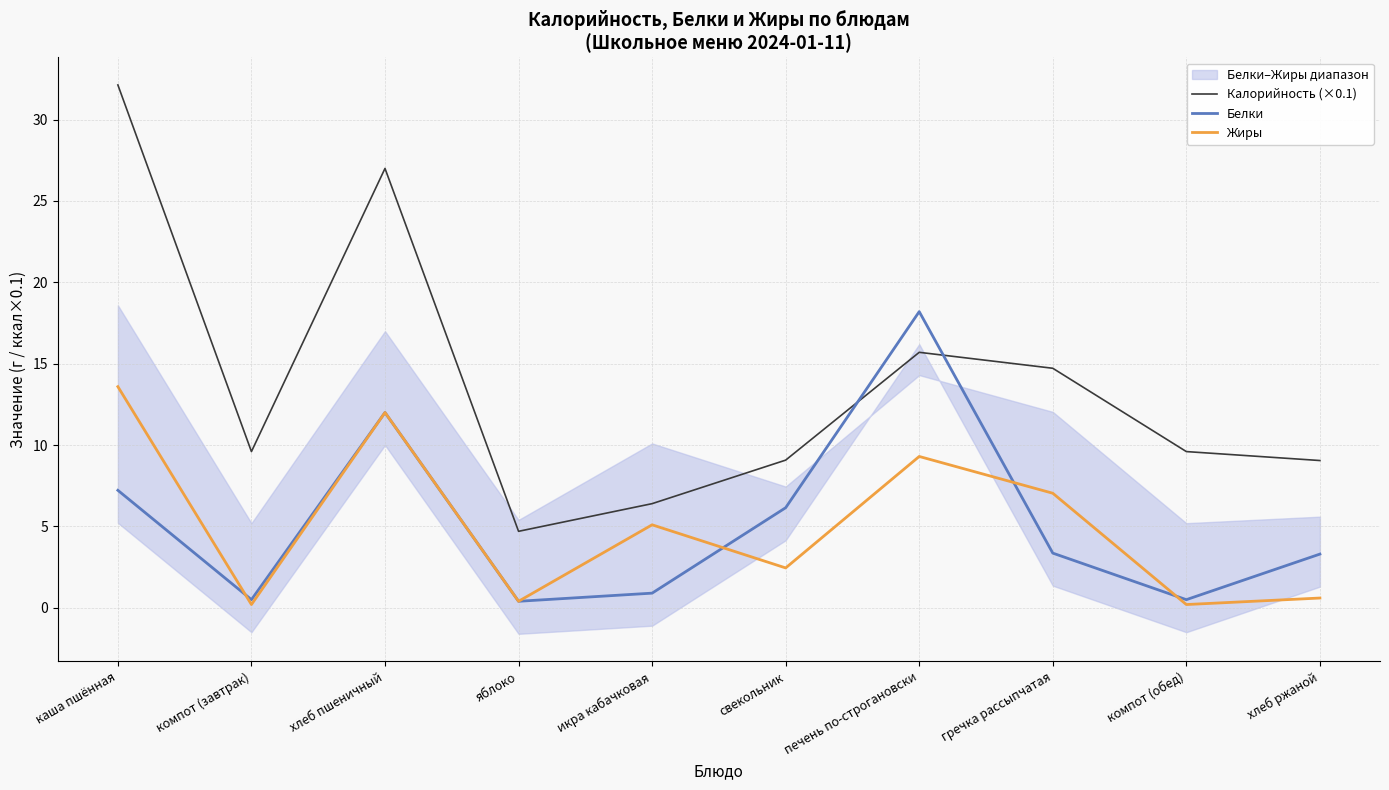

The Калорийность (×0.1) series shows 4.7 at яблоко. True or false?

True